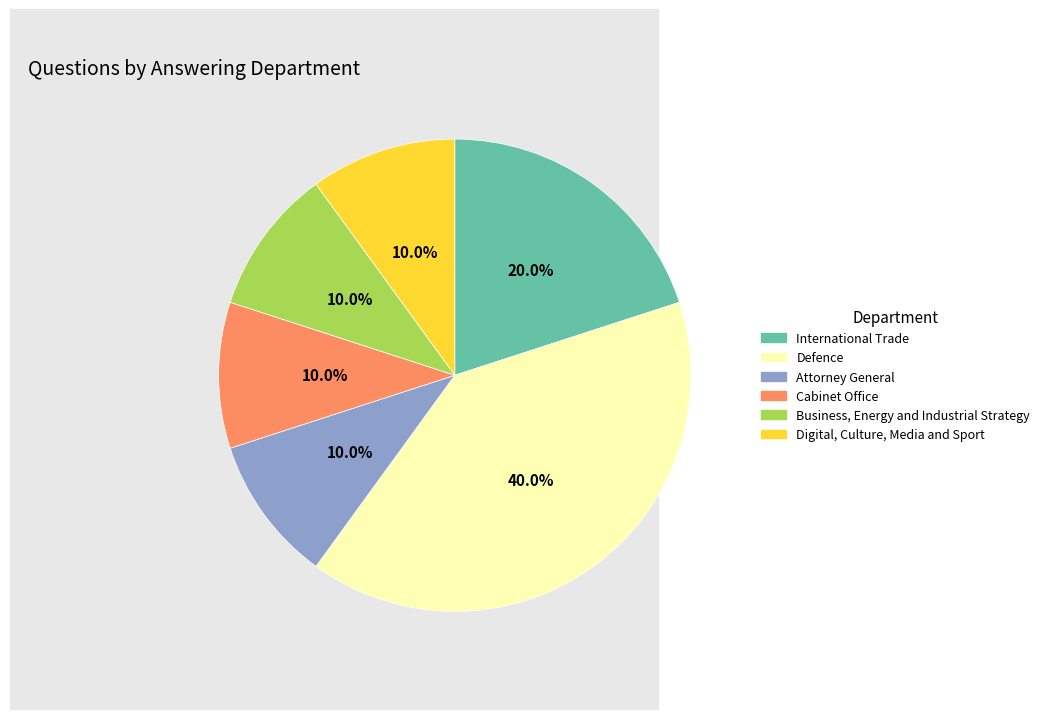

To the nearest percent, what percentage of the pie is International Trade?

20%